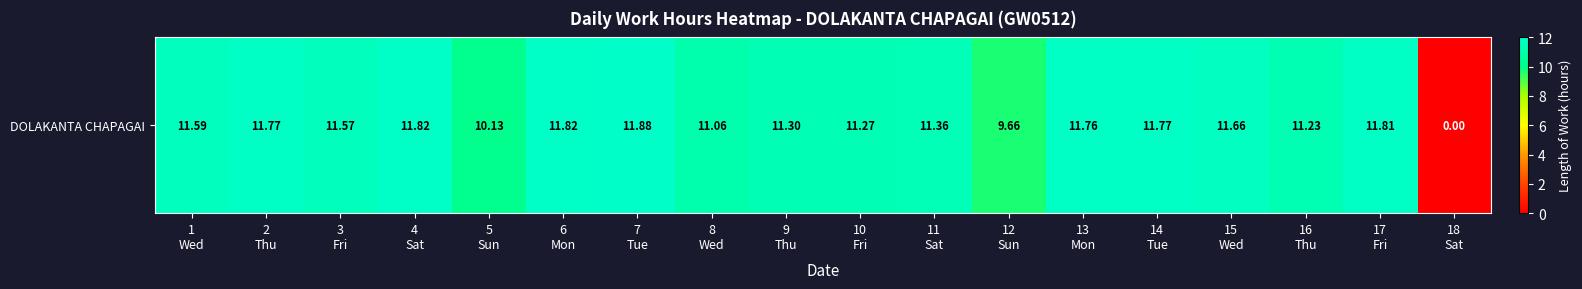

How many values are above zero?

17